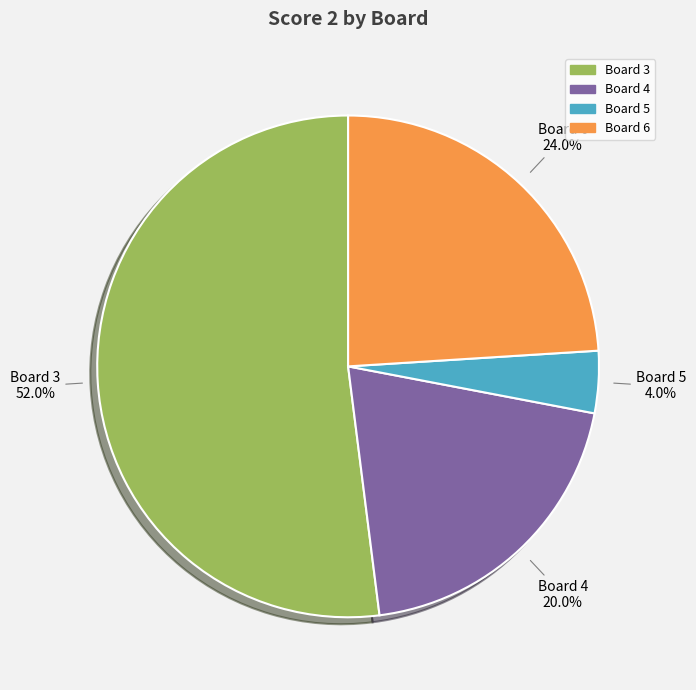

Count the number of slices in the pie.

4